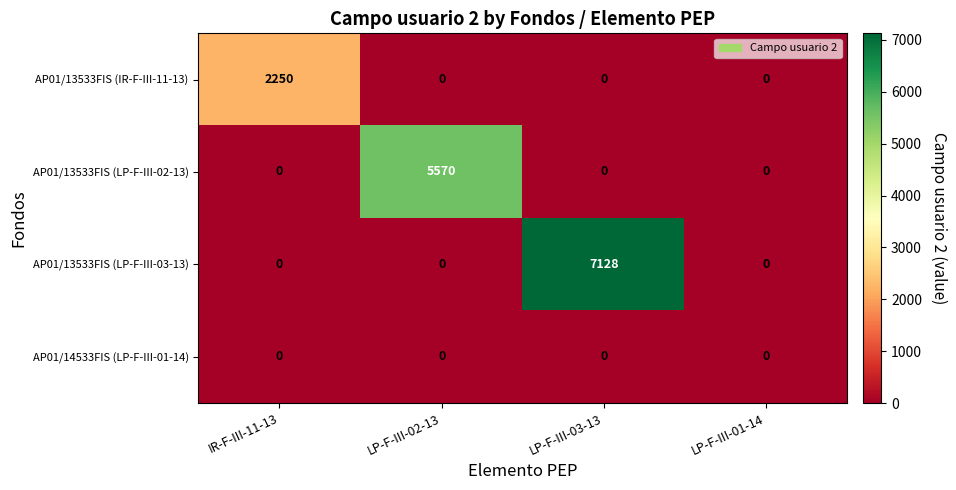

What is the spread (max minus min) of values at LP-F-III-02-13?

5570